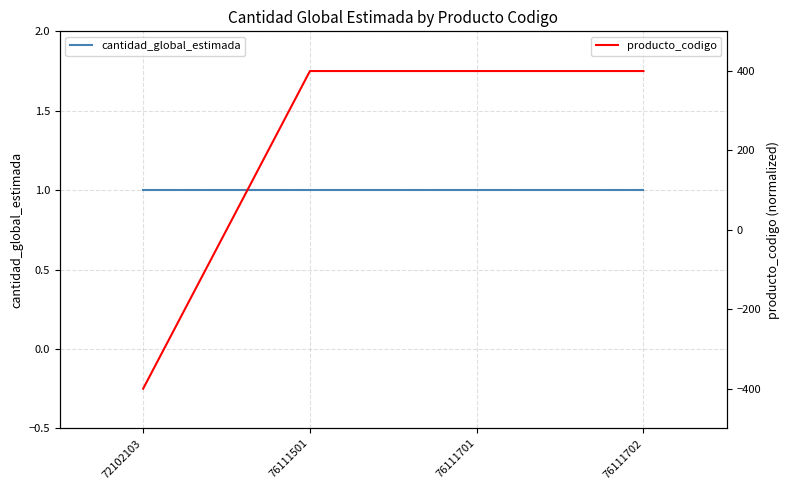

Between 72102103 and 76111501, which is larger?

72102103